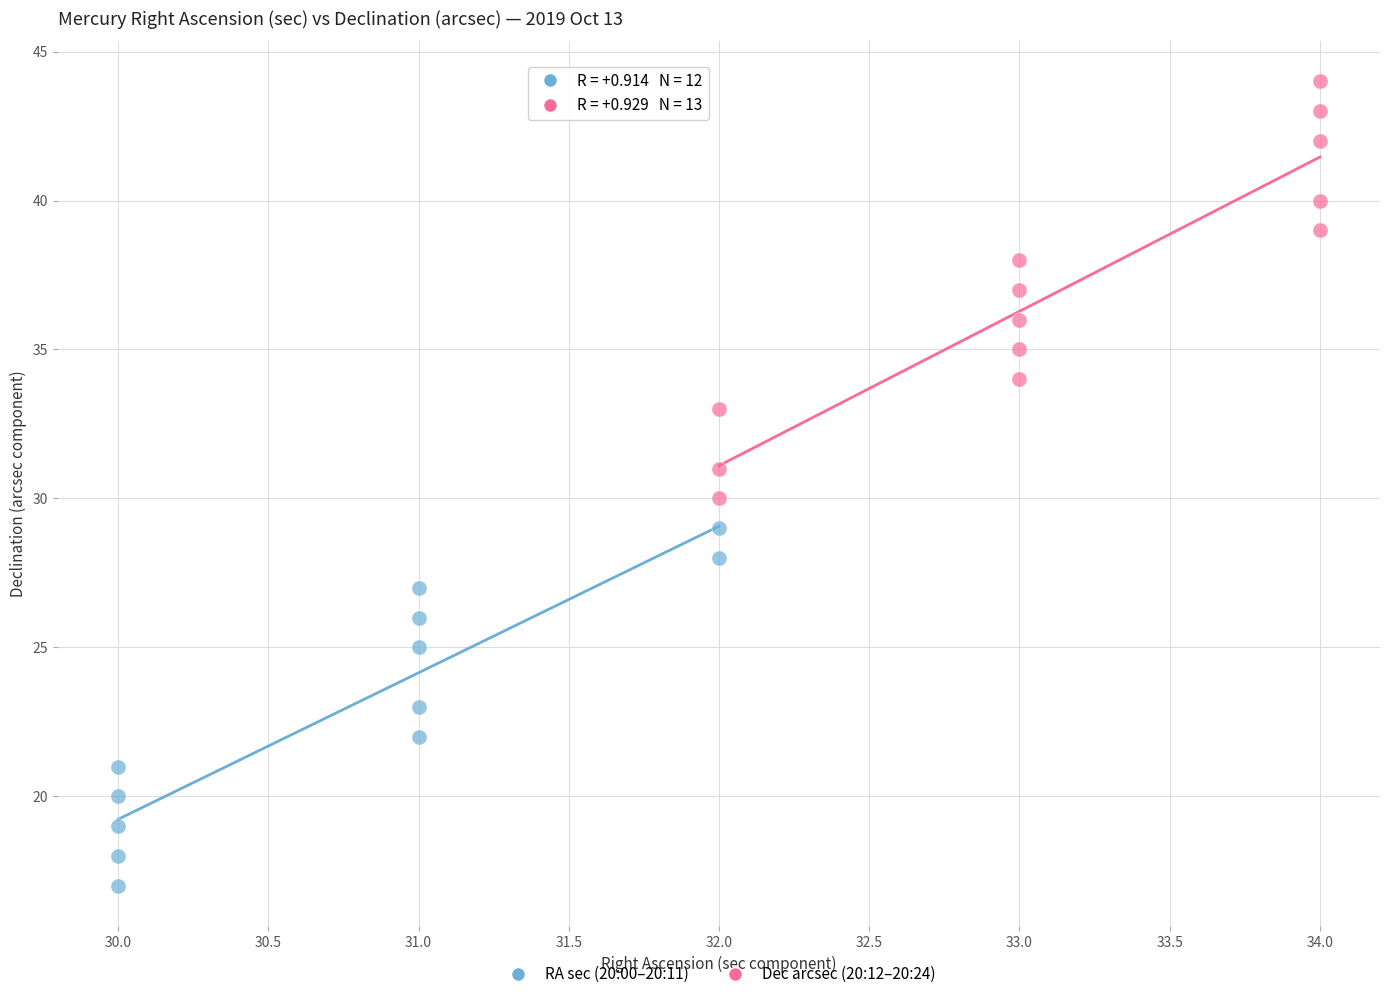

Which series reaches the minimum Y coordinate?

RA sec (20:00–20:11)